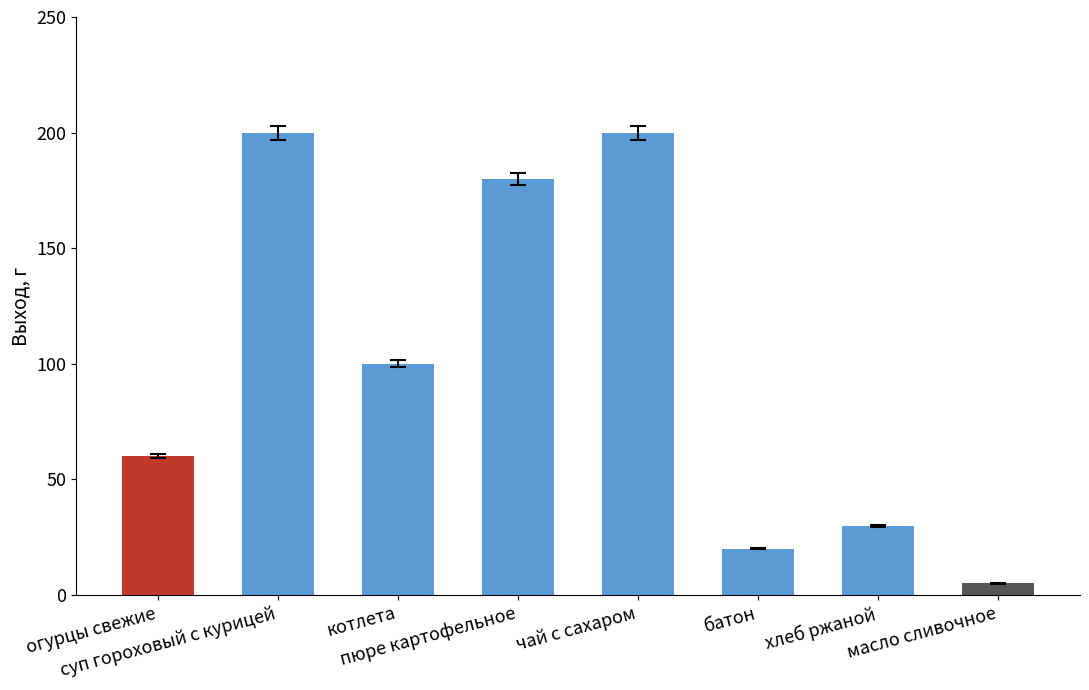

What is the ratio of the value at котлета to the value at суп гороховый с курицей?

0.5